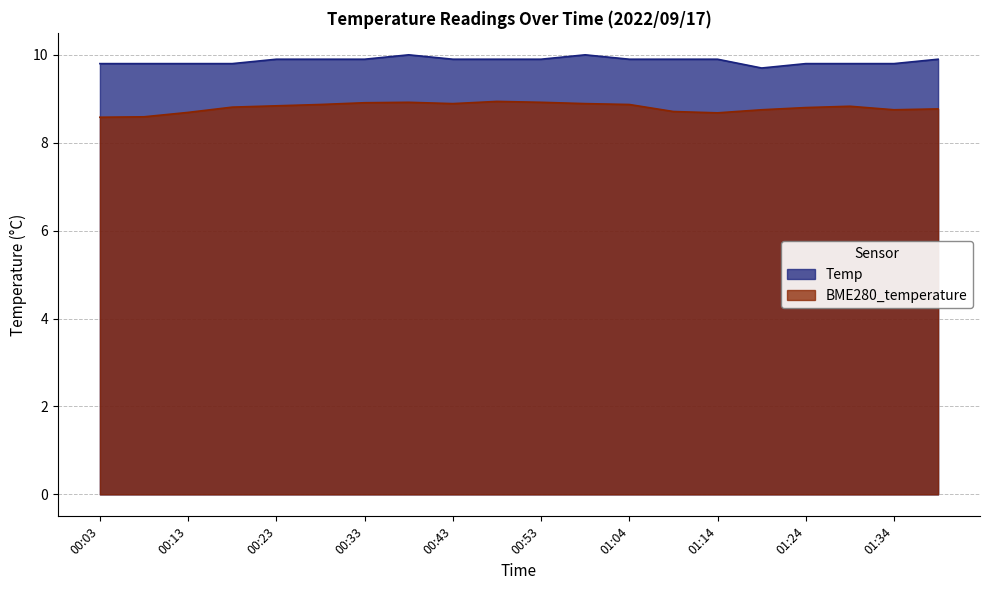

What is the smallest value displayed?

8.6